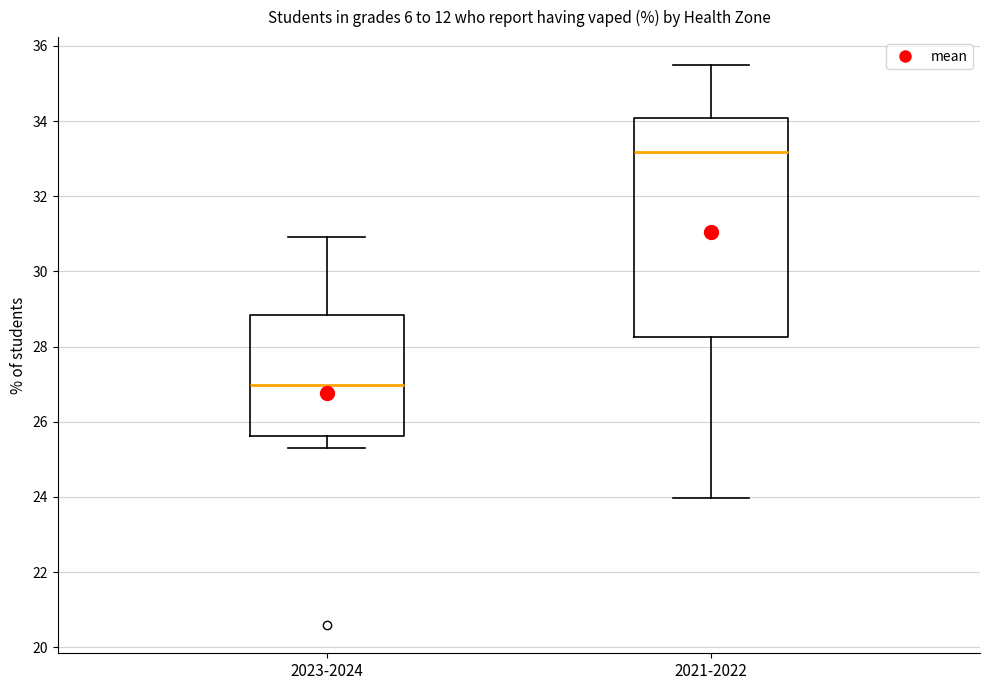

Reading left to right, transcribe this box plot: for each box, give where its median line is, the range the box spans, and where its two whiskers end, as read against the y-axis. The values are not printed on the chart, so give them approximately, as read against the axis.

2023-2024: median 27.0, box 25.6 to 28.8, whiskers 25.4 to 31.0
2021-2022: median 33.2, box 28.2 to 34.0, whiskers 24.0 to 35.4